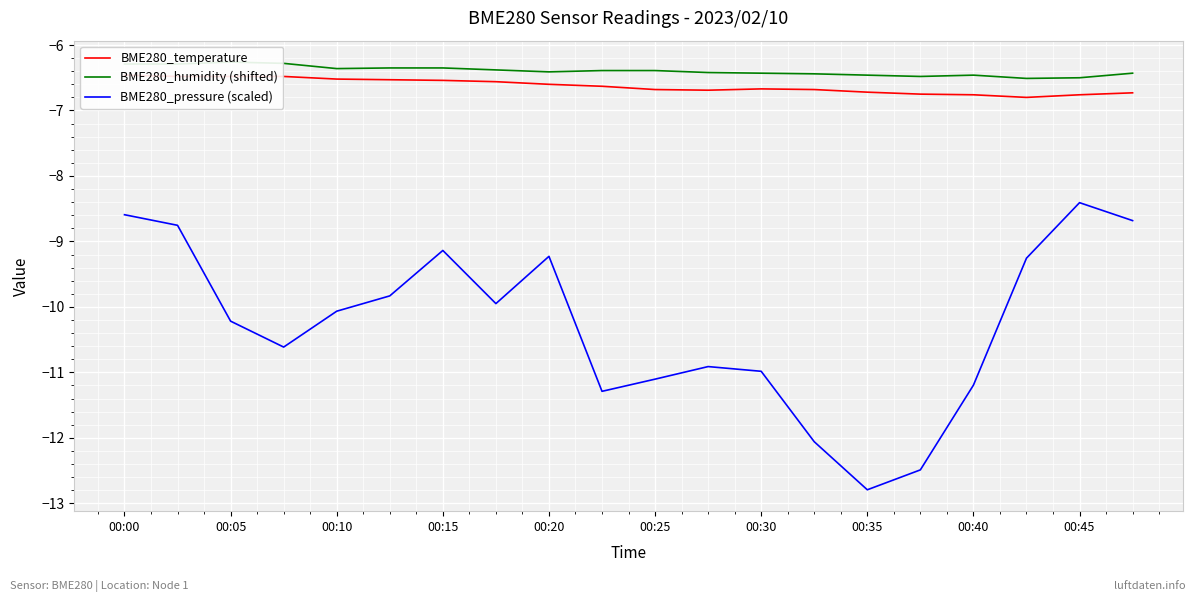

Which category has the lowest value in the BME280_pressure (scaled) series?

00:35